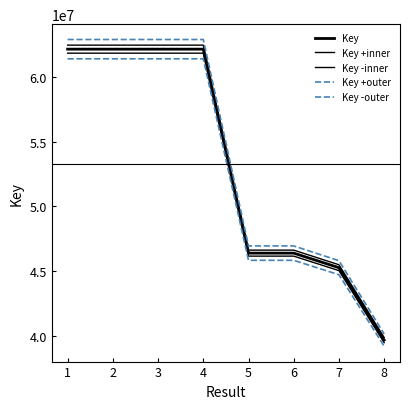

How many lines are shown in the chart?

5